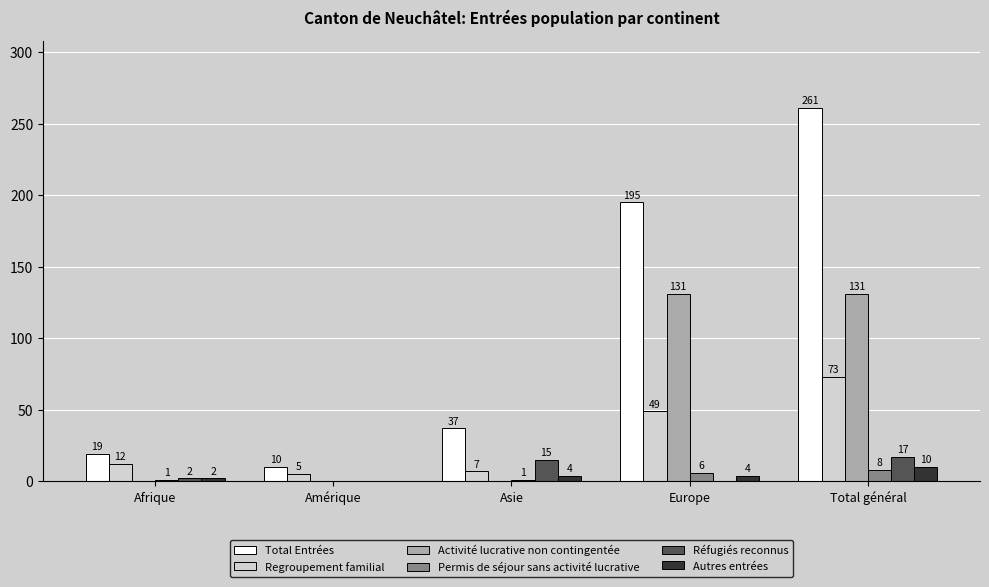

Are the bars grouped side by side (vs. stacked)?

Yes